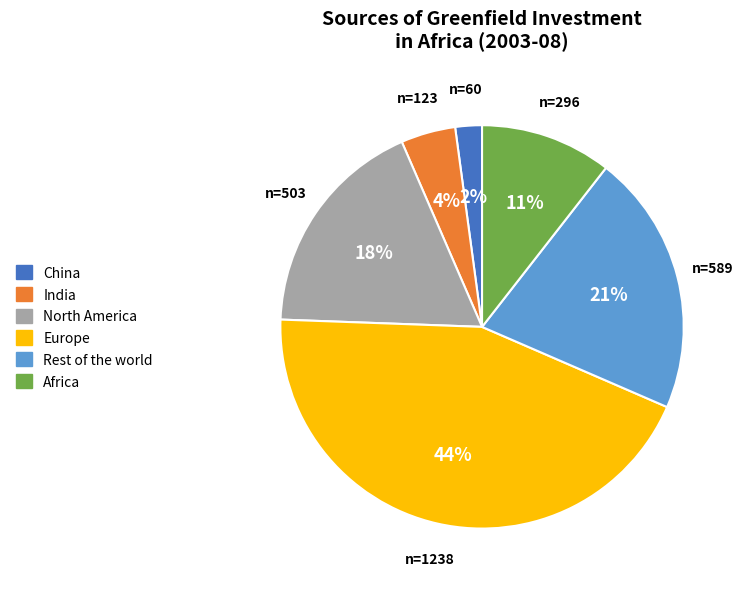

Rank the categories by value from lowest to highest.

China, India, Africa, North America, Rest of the world, Europe